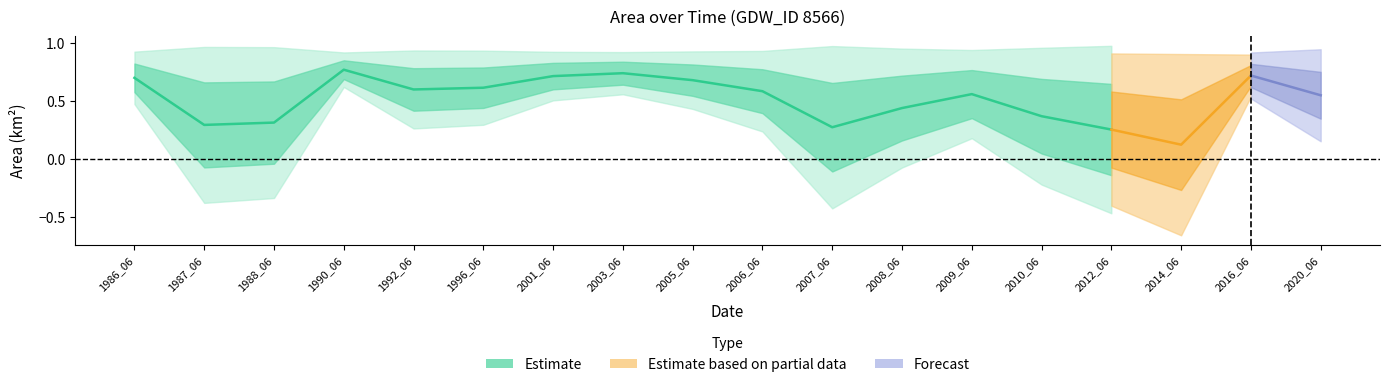

What is the sum of all landArea values?

11.2